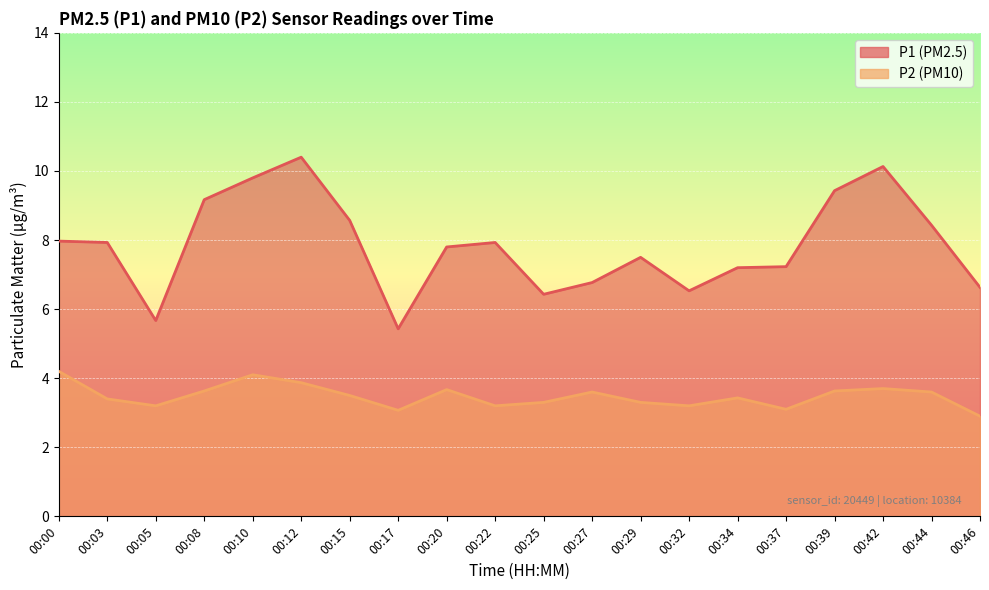

Rank the series by their maximum value, from lowest to highest.

P2, P1